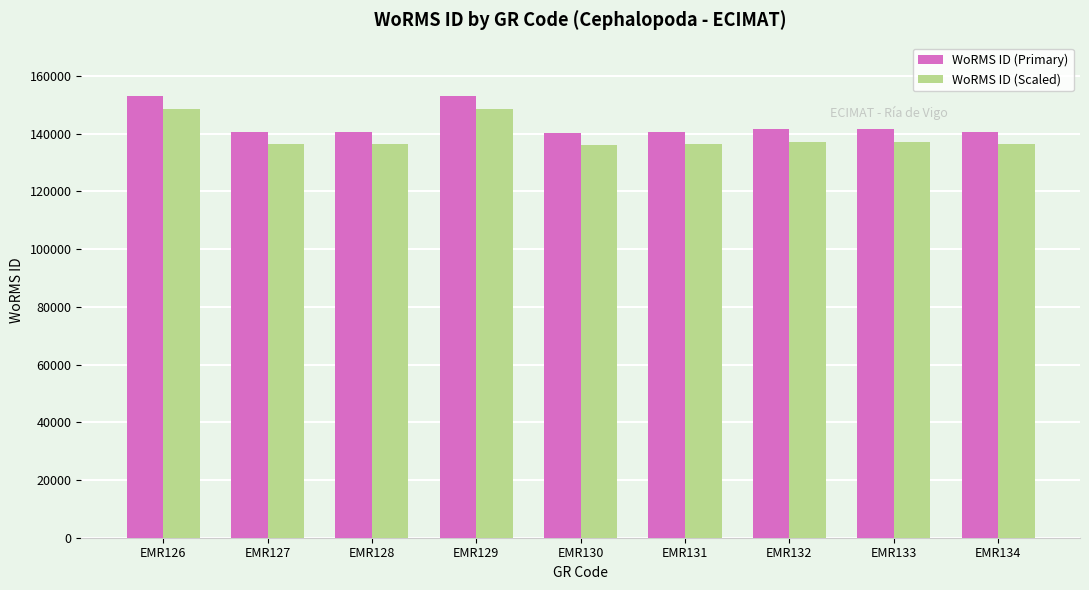

Does the chart contain stacked bars?

No